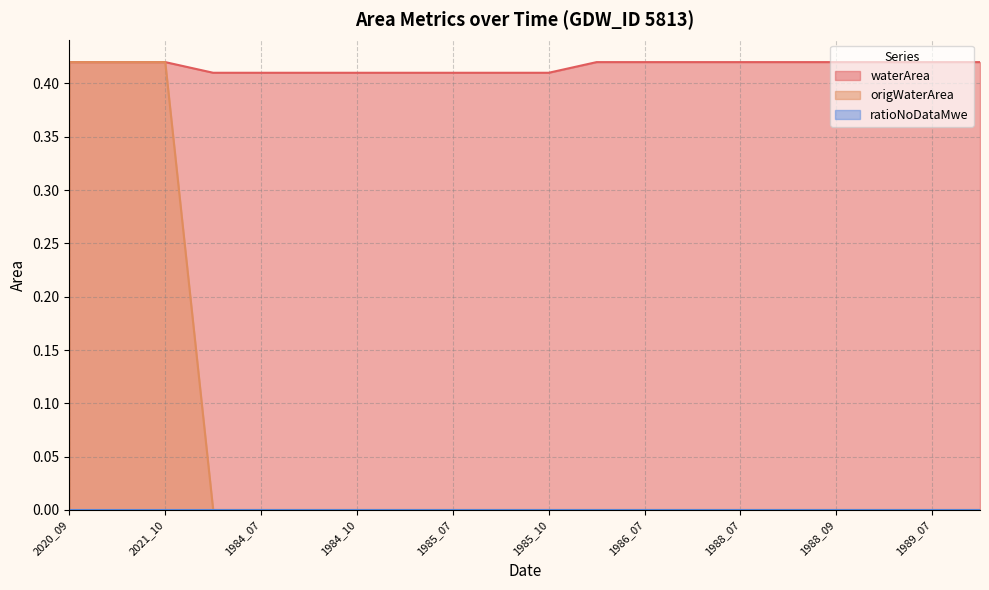

What is the label of the 20th point from the right?

2020_09